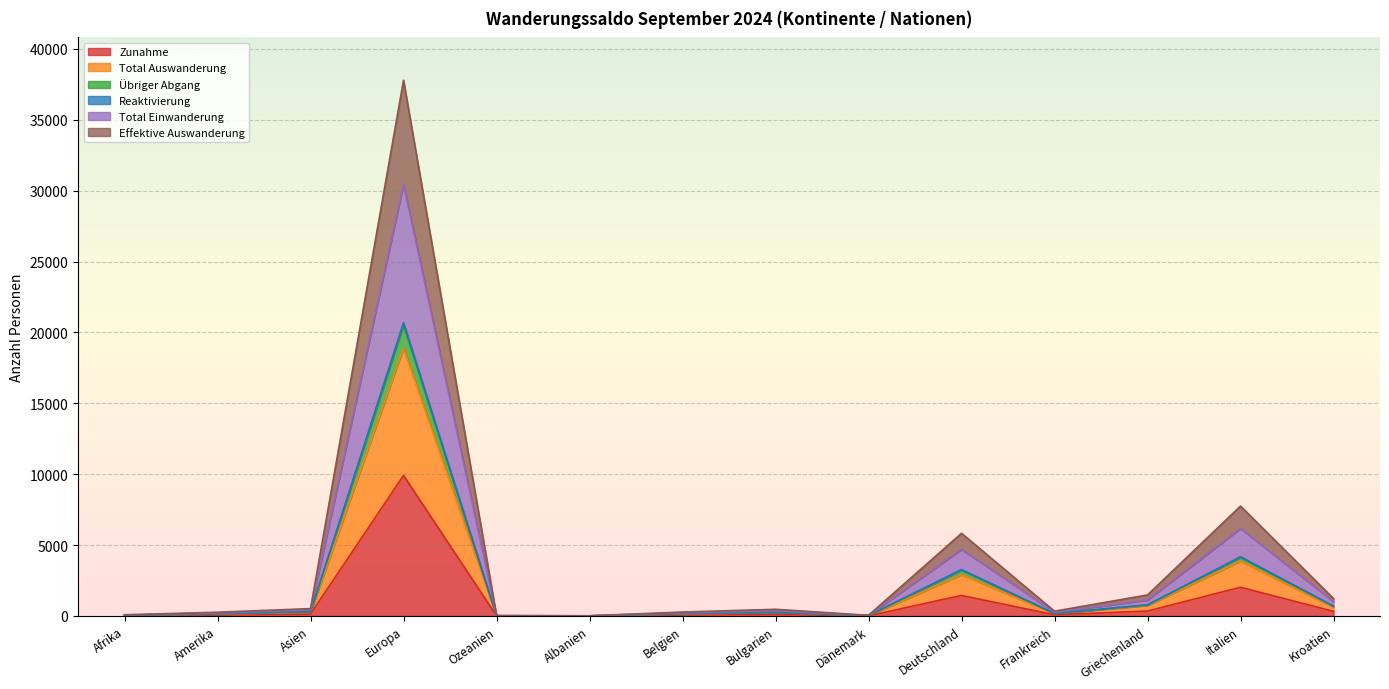

What value does the Übriger Abgang series have at Asien, to the nearest 10?

300